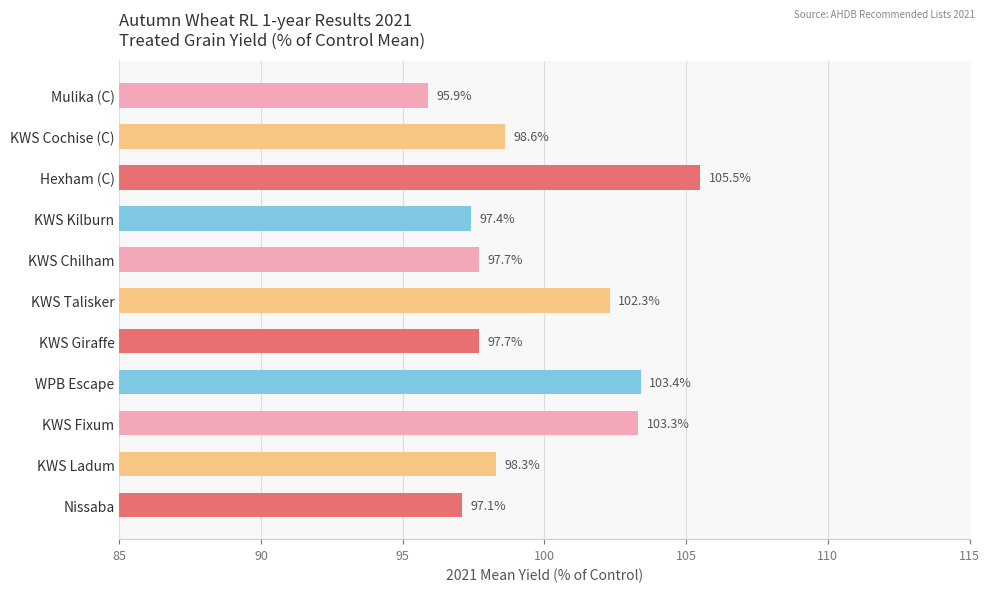

The chart shows a value of 48.8 at KWS Giraffe. True or false?

False